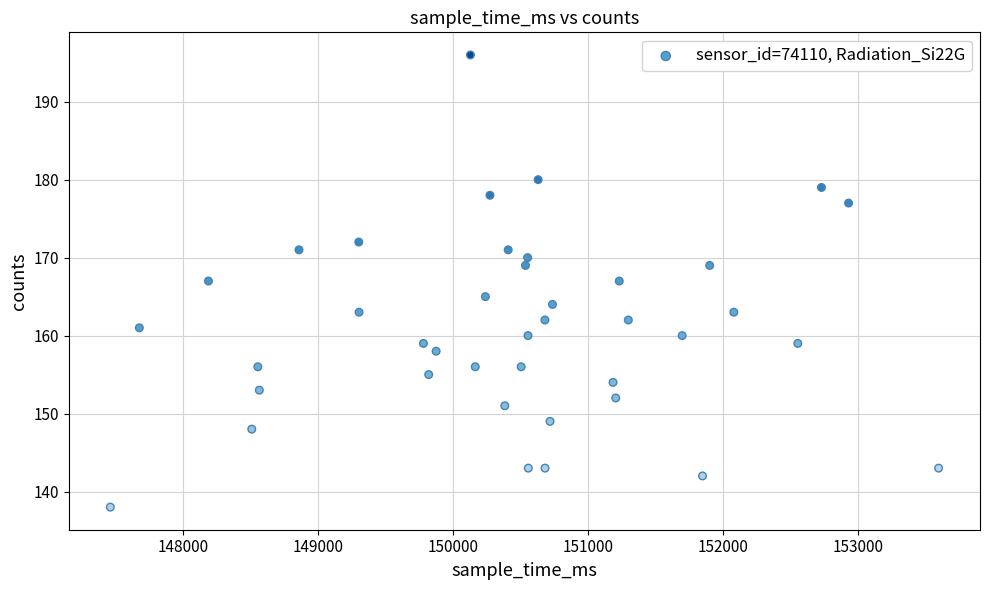

What is the range of X values (max minus min)?

6137